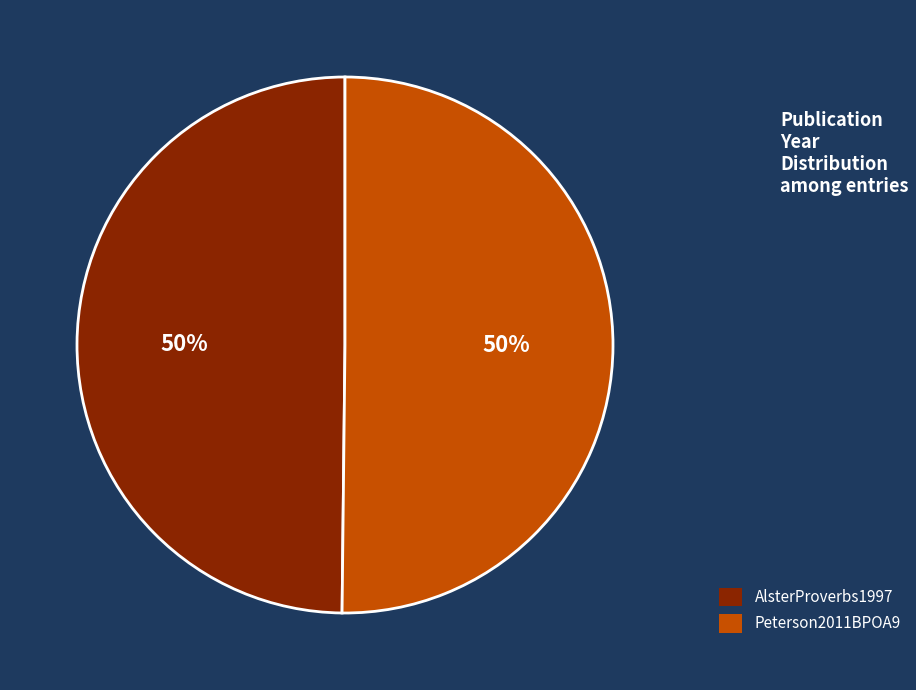

What is the ratio of the value at Peterson2011BPOA9 to the value at AlsterProverbs1997?

1.0